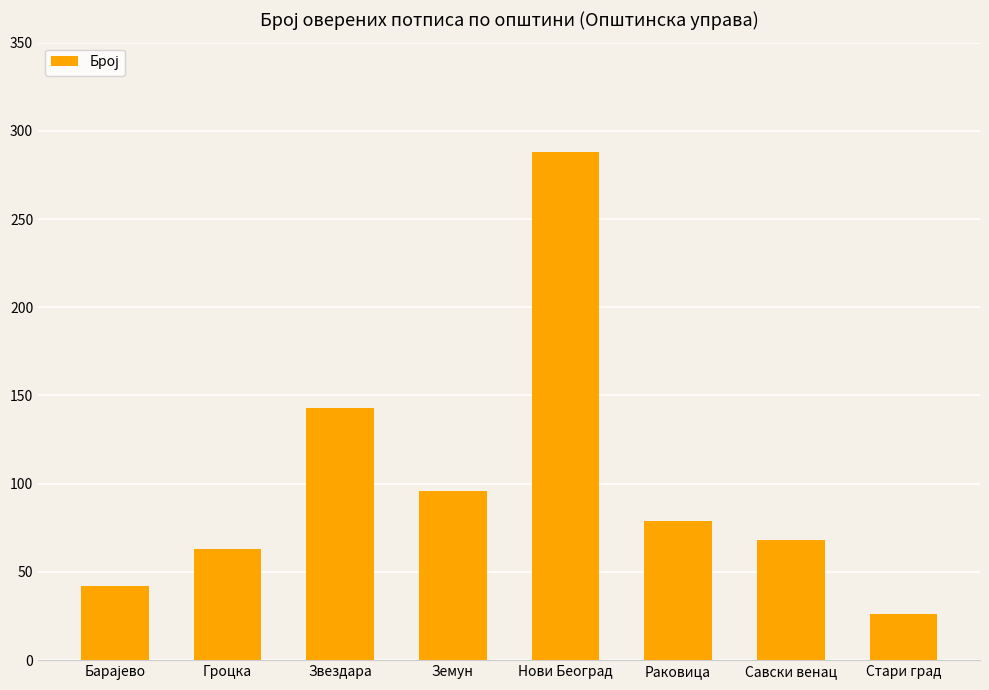

Approximately how many times larger is the value at Земун compared to Стари град?

3.7